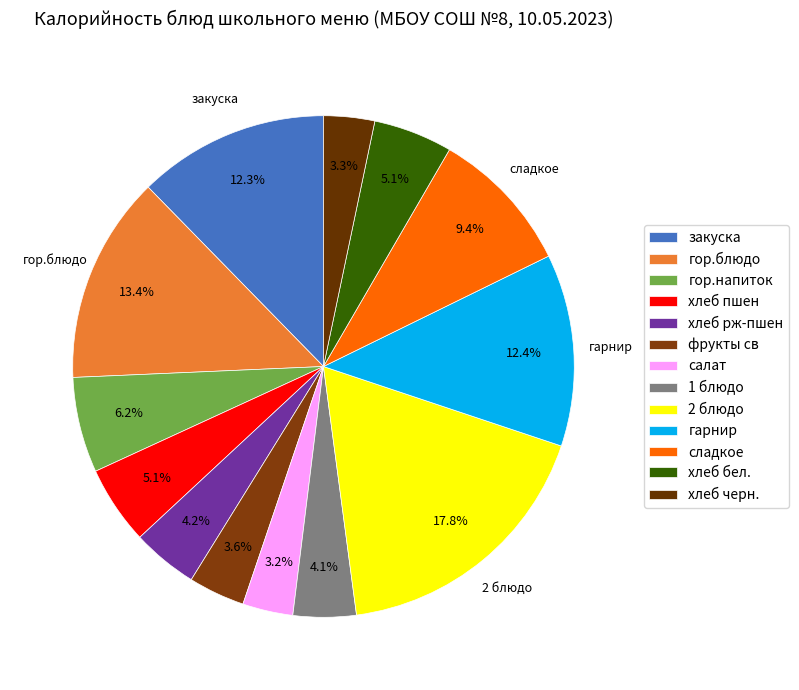

To the nearest percent, what is the average slice percentage?

8%